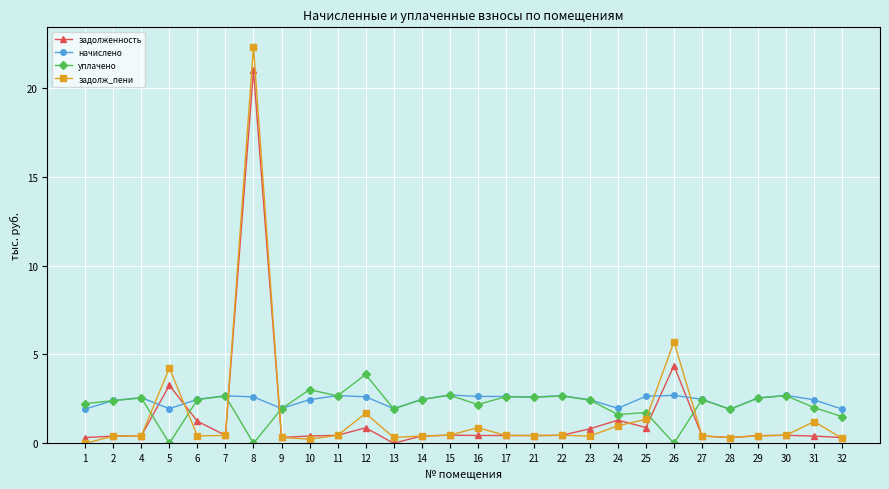

Which series has the largest range (max minus min)?

задолж_пени